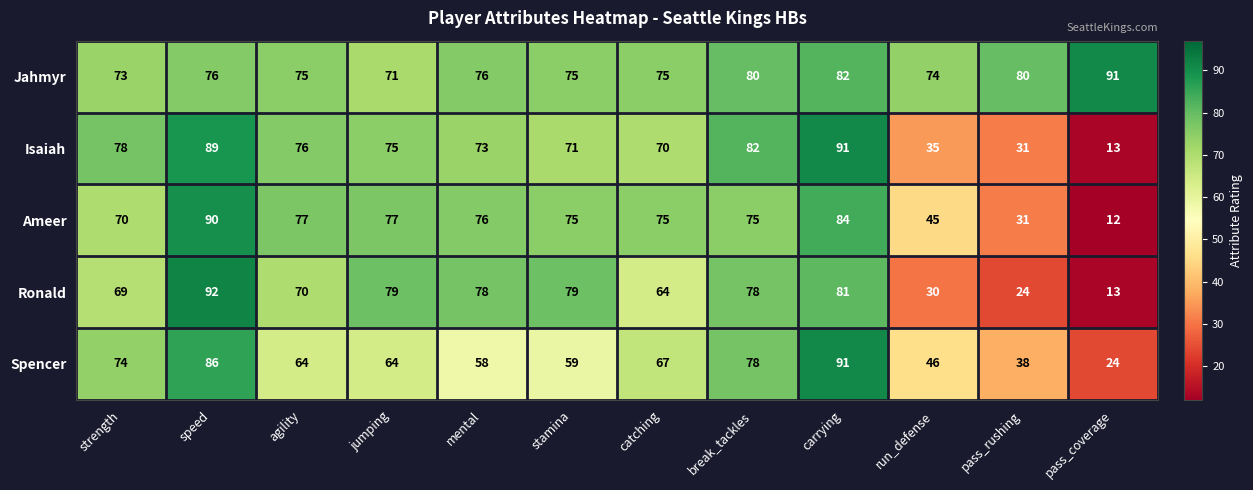

At how many categories does at least one series exceed 51?

12